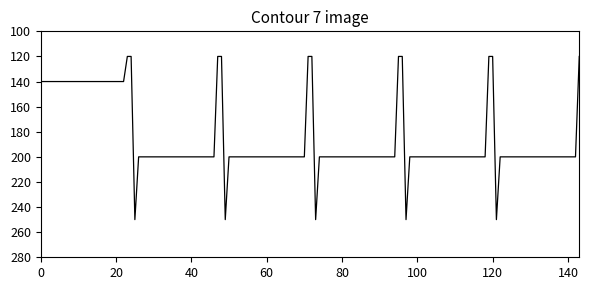

What is the smallest value displayed?

120